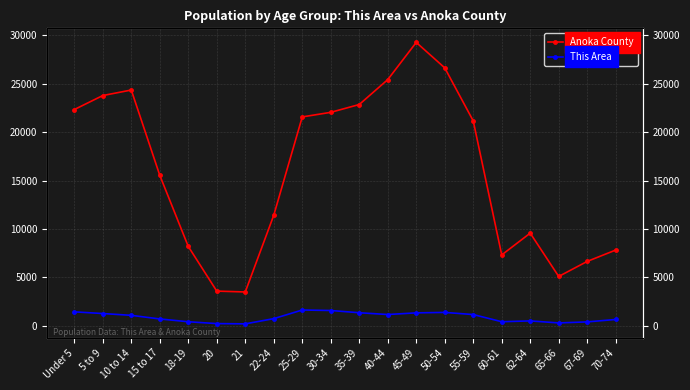

What are all the series names shown in the legend?

Anoka County, This Area